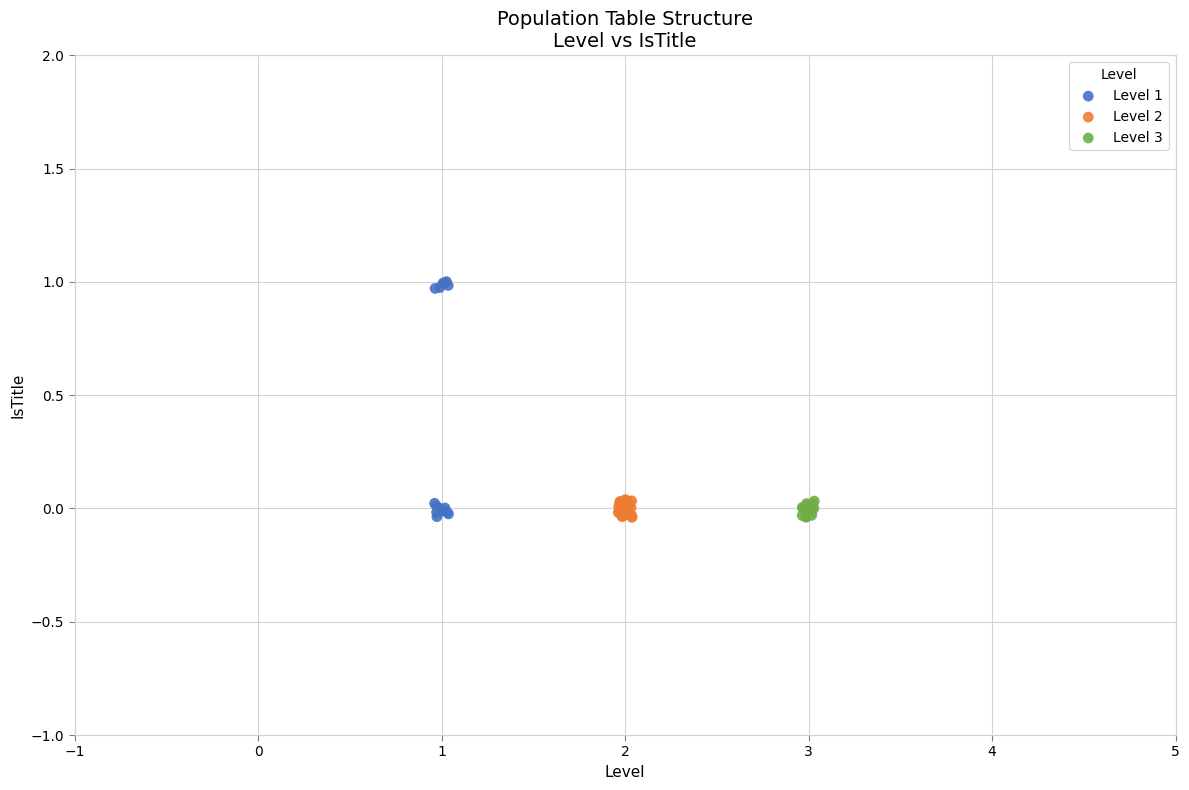

Which series has the widest spread of Y values?

Level 1